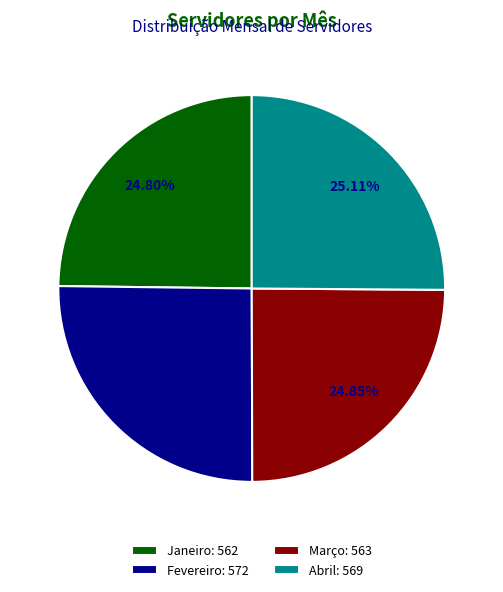

Is it true that Fevereiro is 35% of the pie?

False